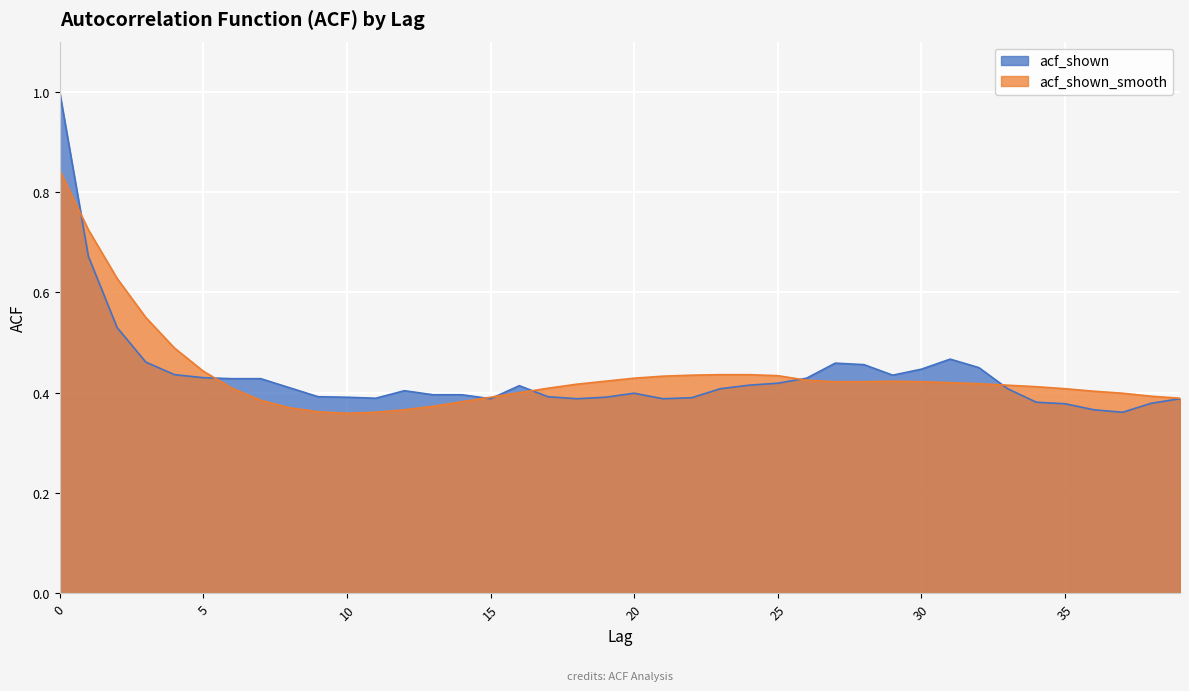

After their last crossing, which series has the higher values: acf_shown_smooth or acf_shown?

acf_shown_smooth